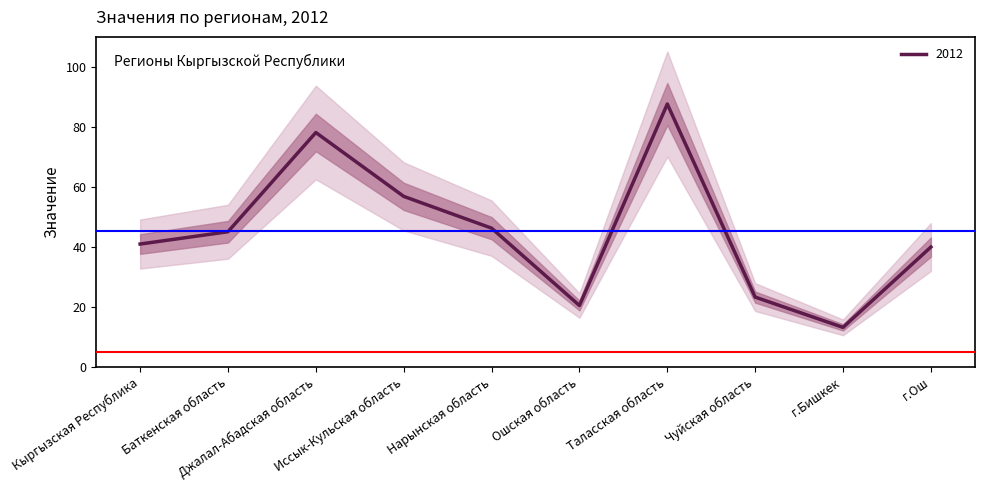

What is the minimum value shown in the chart?

13.1